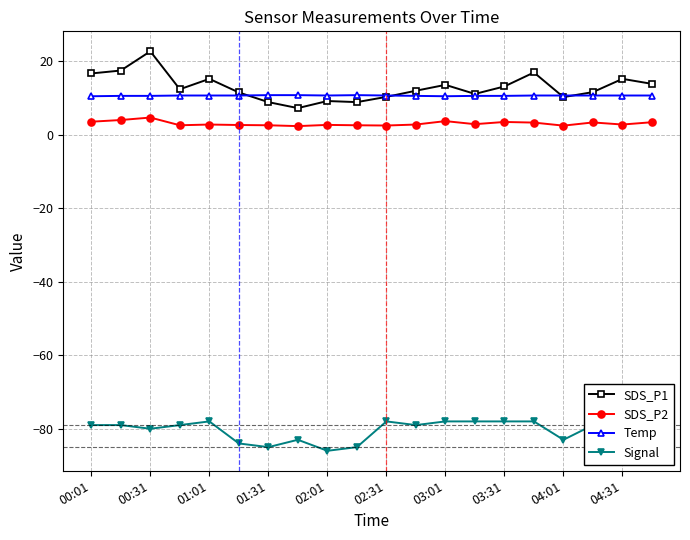

What is the value of the Temp point at the 4th from the left?

10.7